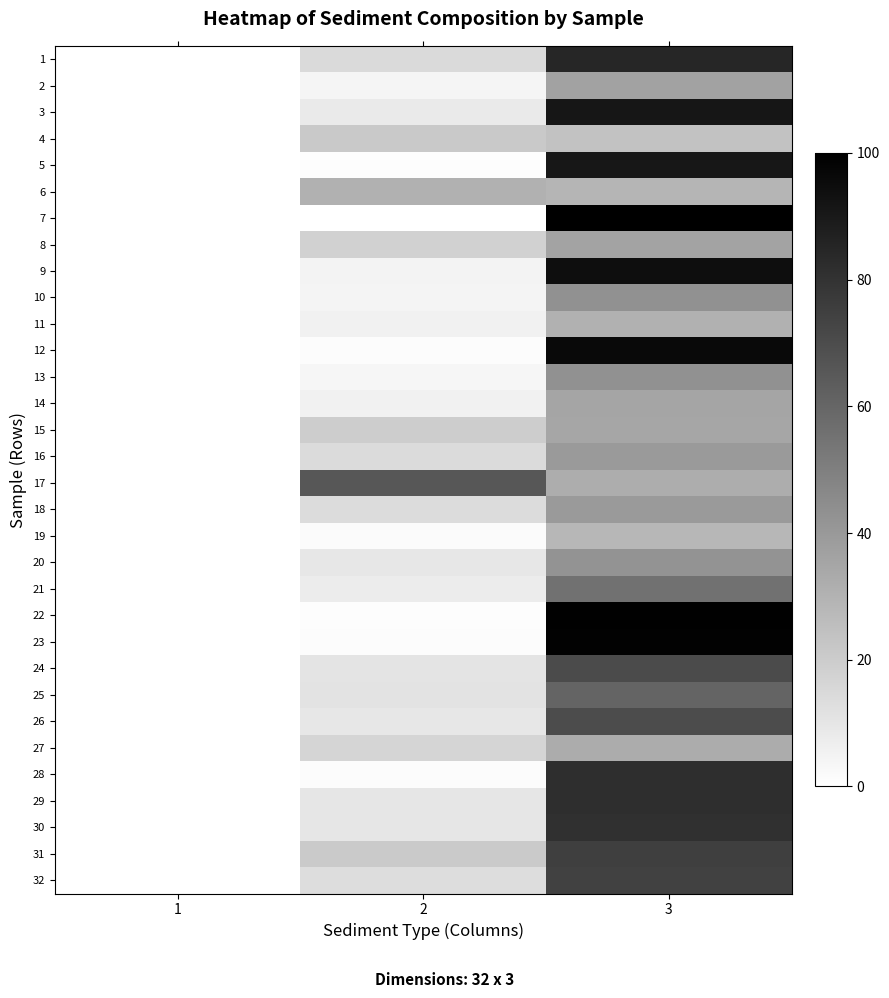

Count the number of data series in this chart.

32